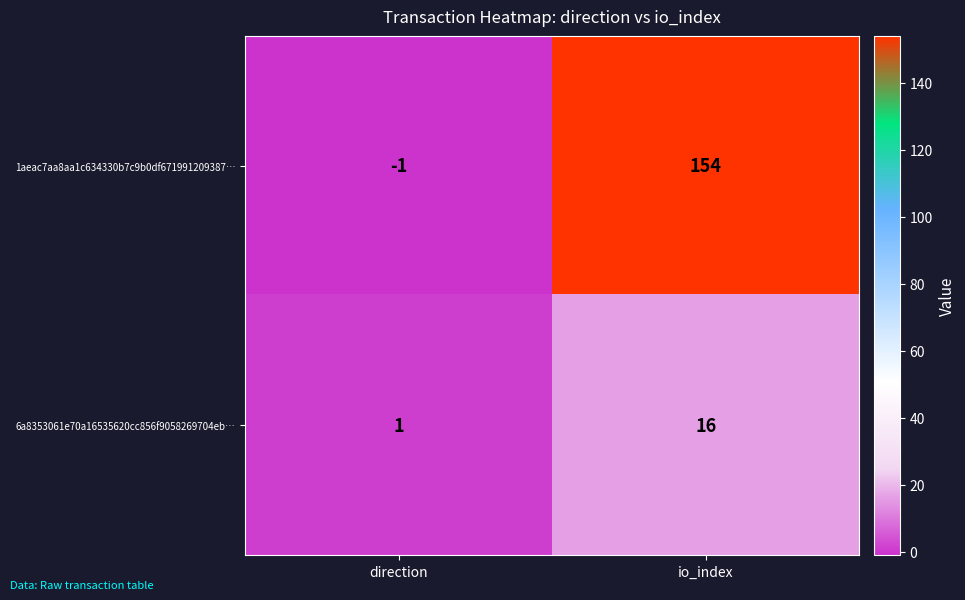

At which label is 6a8353061e70a16535620cc856f9058269704eb… closest to 8?

direction